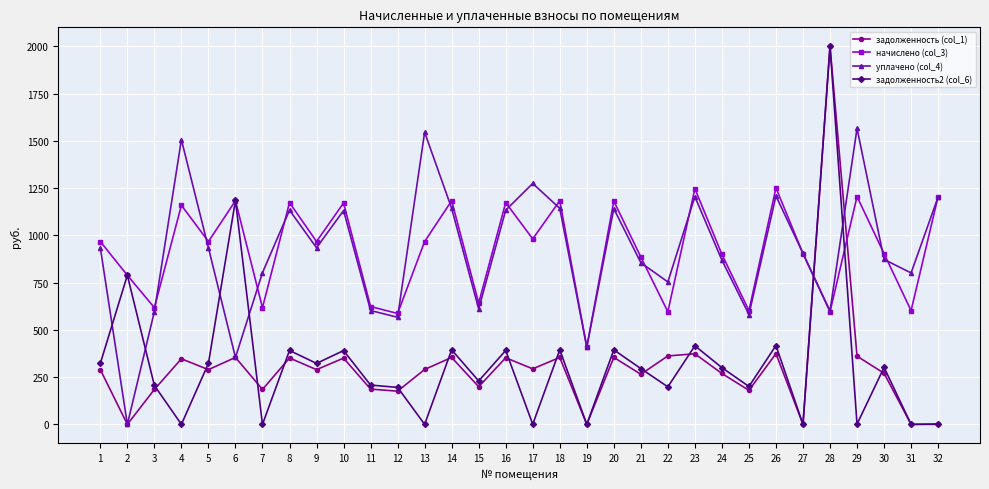

What is the value of the начислено (col_3) point at the 18th from the left?

1182.8